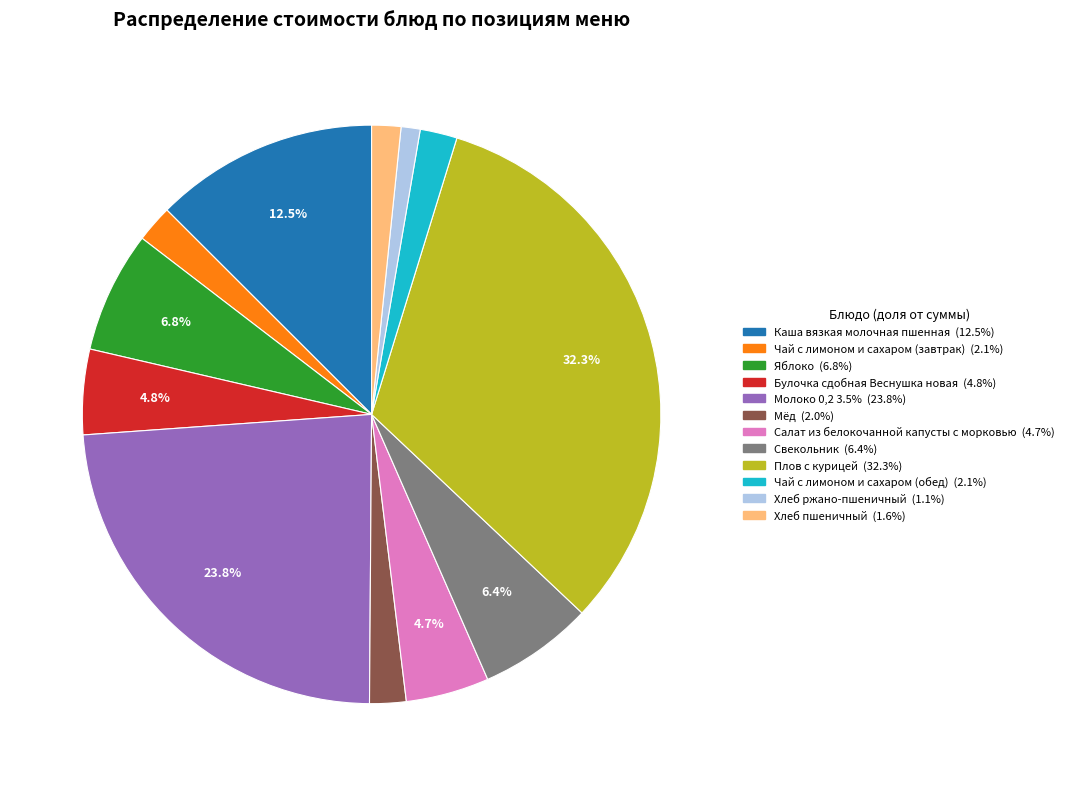

Is it true that Хлеб ржано-пшеничный is 1% of the pie?

True